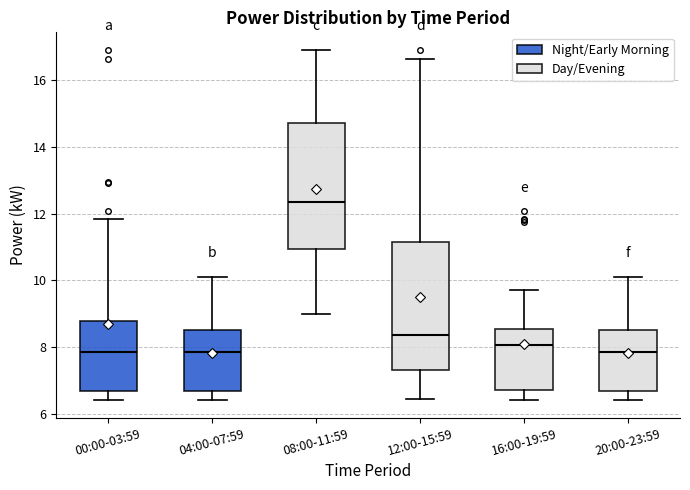

Reading left to right, transcribe this box plot: for each box, give where its median line is, the range the box spans, and where its two whiskers end, as read against the y-axis. The values are not printed on the chart, so give them approximately, as read against the axis.

00:00-03:59: median 7.8, box 6.6 to 8.8, whiskers 6.4 to 11.8
04:00-07:59: median 7.8, box 6.6 to 8.6, whiskers 6.4 to 10.2
08:00-11:59: median 12.4, box 11.0 to 14.8, whiskers 9.0 to 17.0
12:00-15:59: median 8.4, box 7.4 to 11.2, whiskers 6.4 to 16.6
16:00-19:59: median 8.0, box 6.6 to 8.6, whiskers 6.4 to 9.8
20:00-23:59: median 7.8, box 6.6 to 8.6, whiskers 6.4 to 10.2